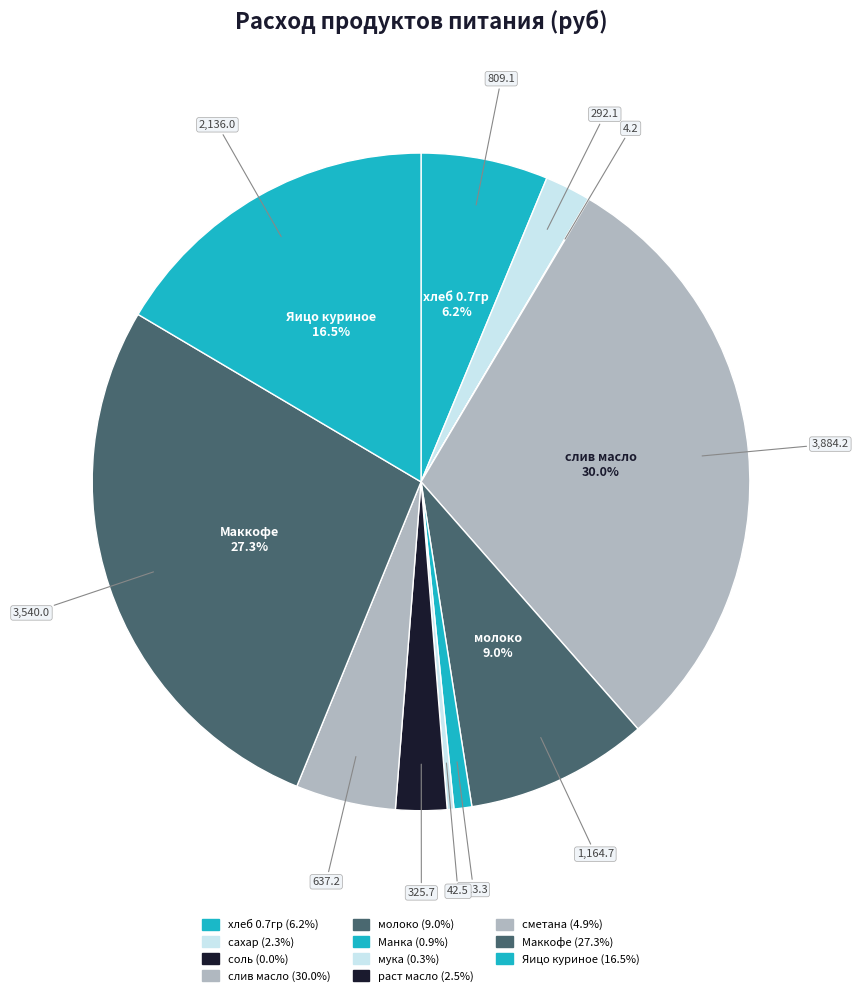

How many slices are in this pie chart?

11